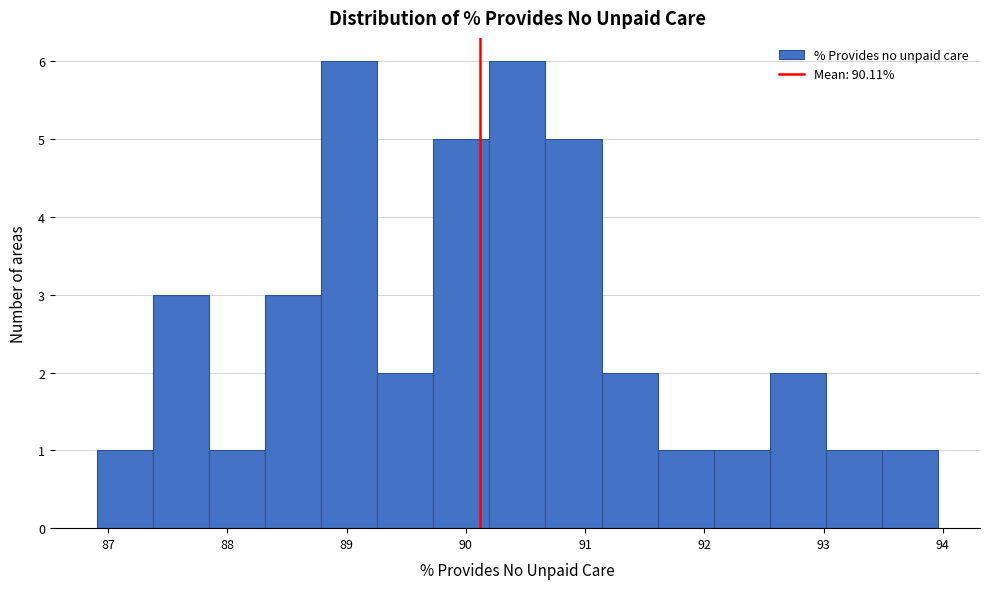

Reading left to right, transcribe this chart: for each bar, give the range it covers on the x-axis and its height. Neither the bar edges nor the heights are printed on the chart, so give them approximately, as read against the axes.

86.9 to 87.4: 1
87.4 to 87.8: 3
87.8 to 88.3: 1
88.3 to 88.8: 3
88.8 to 89.3: 6
89.3 to 89.7: 2
89.7 to 90.2: 5
90.2 to 90.7: 6
90.7 to 91.1: 5
91.1 to 91.6: 2
91.6 to 92.1: 1
92.1 to 92.5: 1
92.5 to 93.0: 2
93.0 to 93.5: 1
93.5 to 94.0: 1